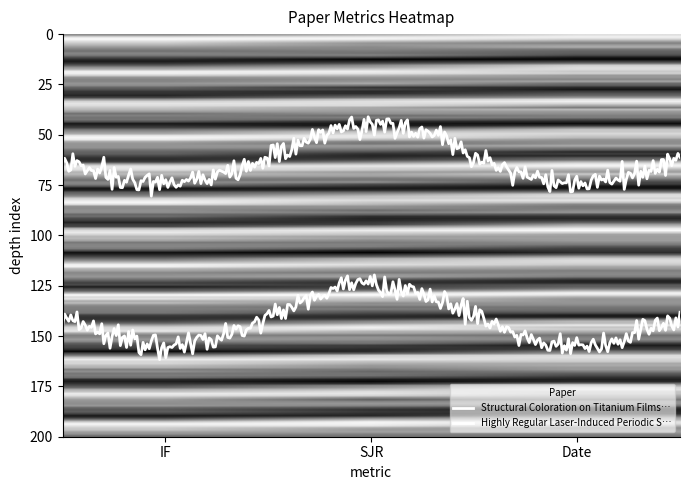

Is this an area chart (filled region under the line)?

No